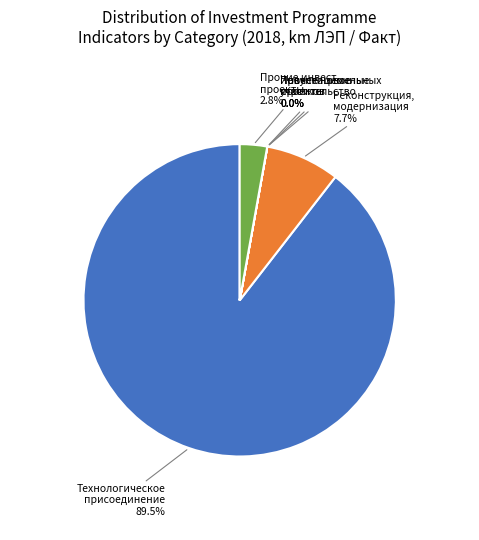

Is there any slice that represents more than half of the pie?

Yes